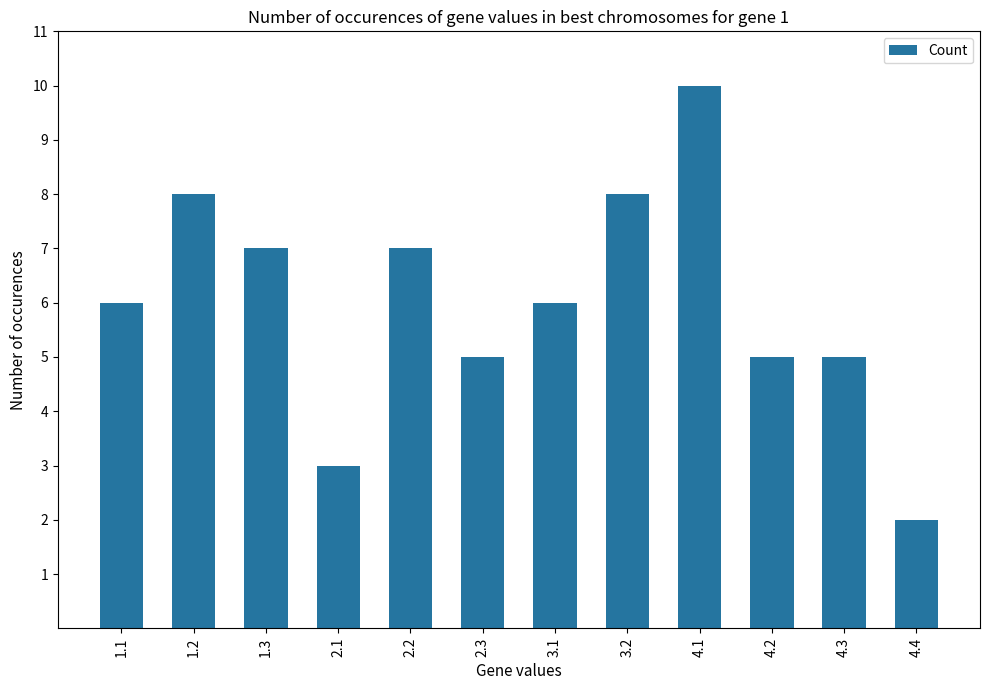

Approximately how many times larger is the value at 2.2 compared to 4.1?

0.7